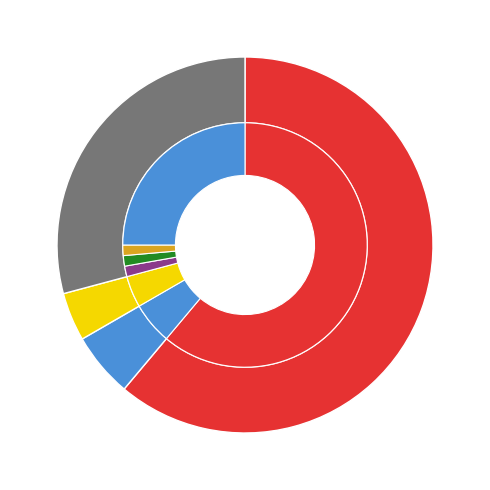

How many segments does this pie chart have?

4